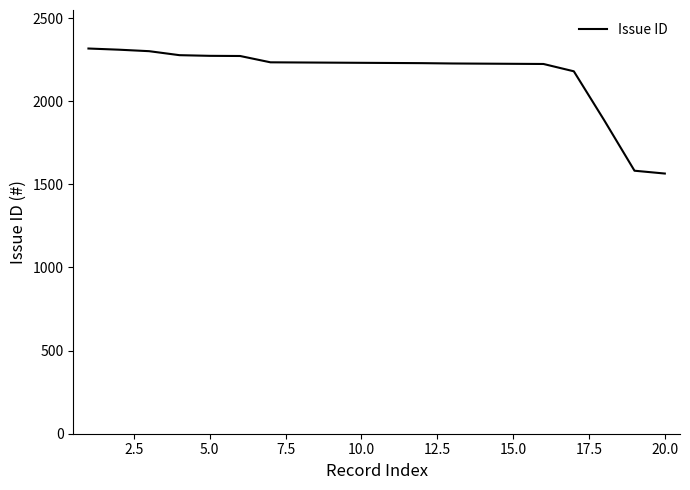

What is the minimum value shown in the chart?

1565